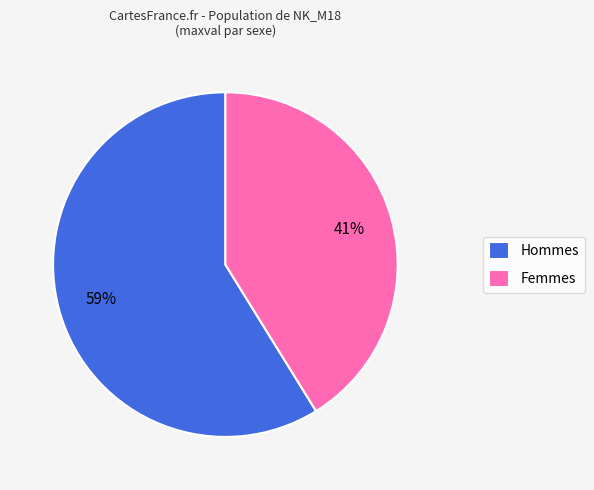

What is the largest slice in the pie chart?

Hommes